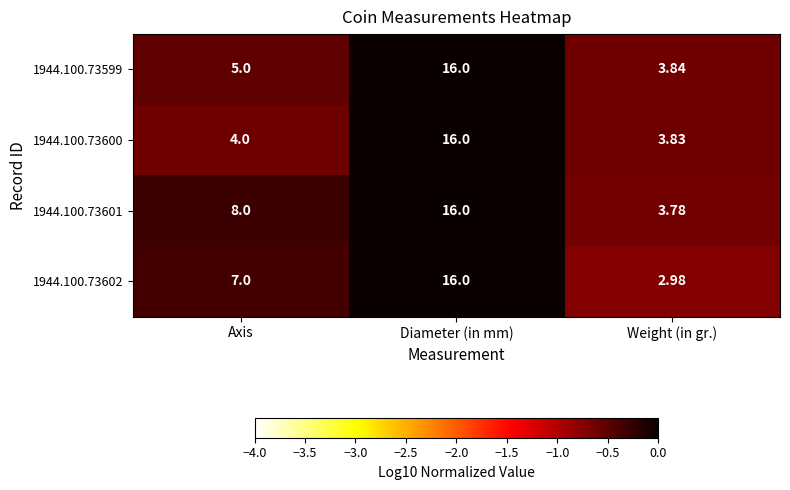

Which series changed the most between Diameter (in mm) and Weight (in gr.)?

1944.100.73602